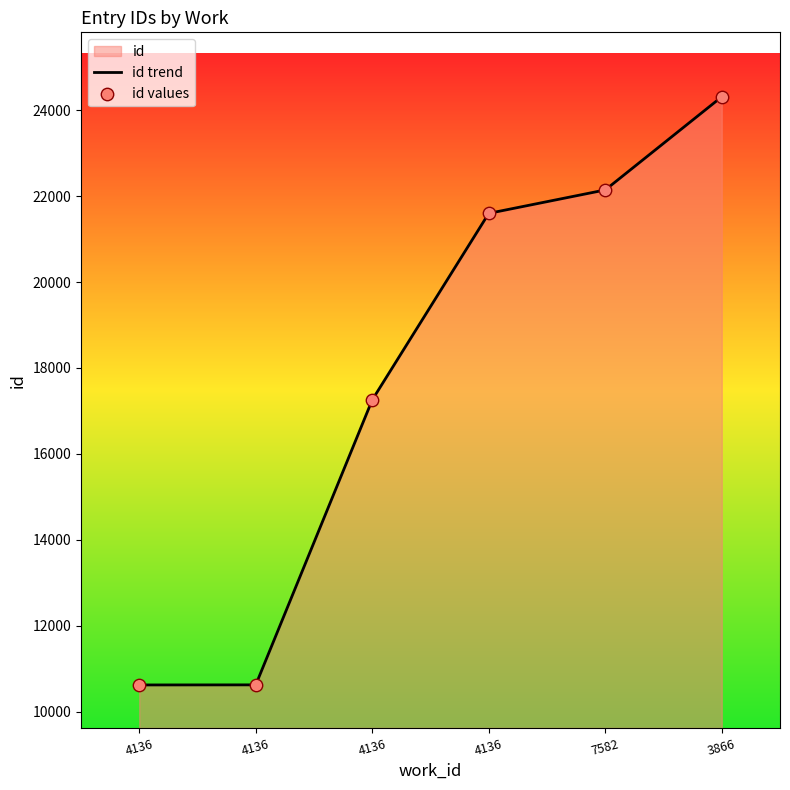

Is the value of id trend at 4136 greater than the value of id values at 4136?

No